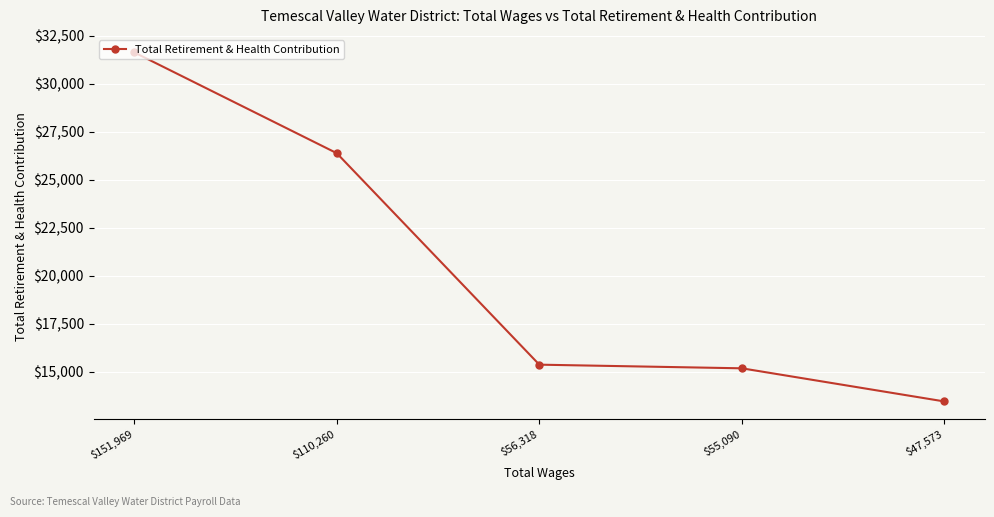

Is it true that the value at $47,573 is 13460?

True